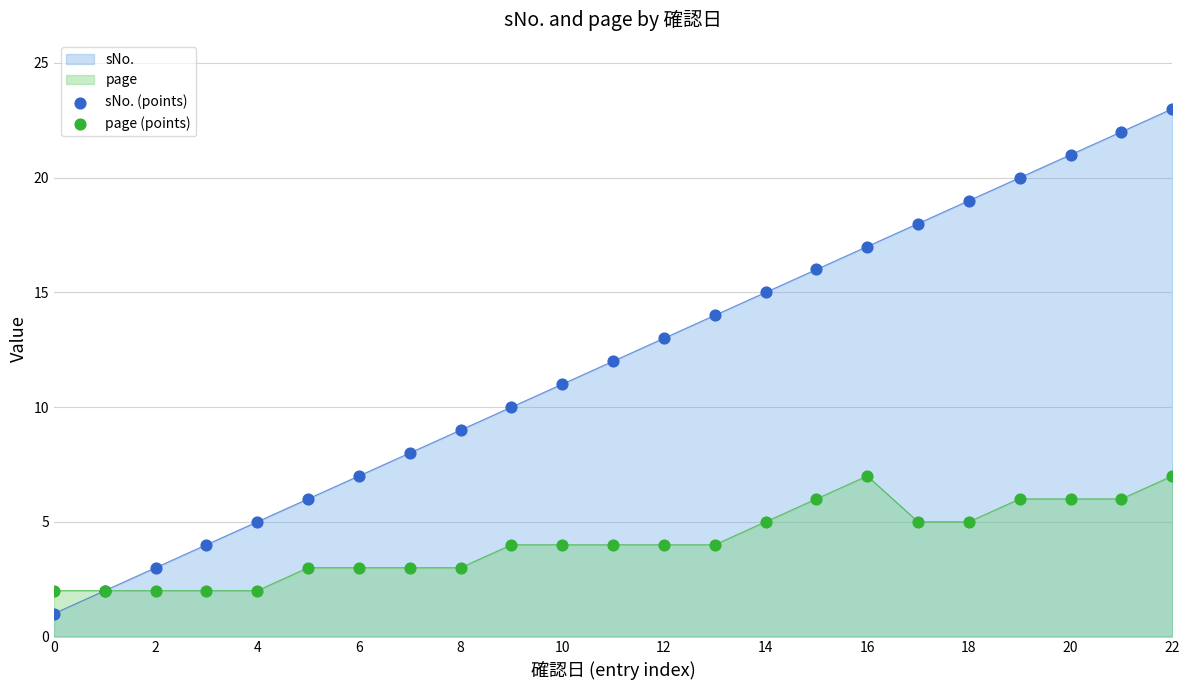

Which series contains the lowest Y value?

sNo. (points)